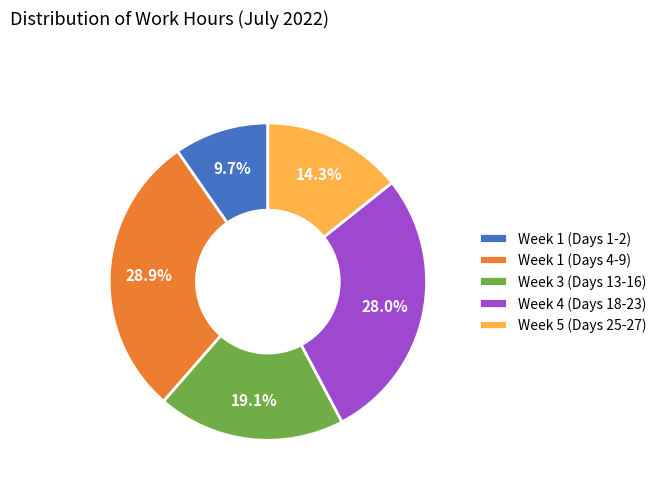

Between Week 1 (Days 1-2) and Week 4 (Days 18-23), which is larger?

Week 4 (Days 18-23)